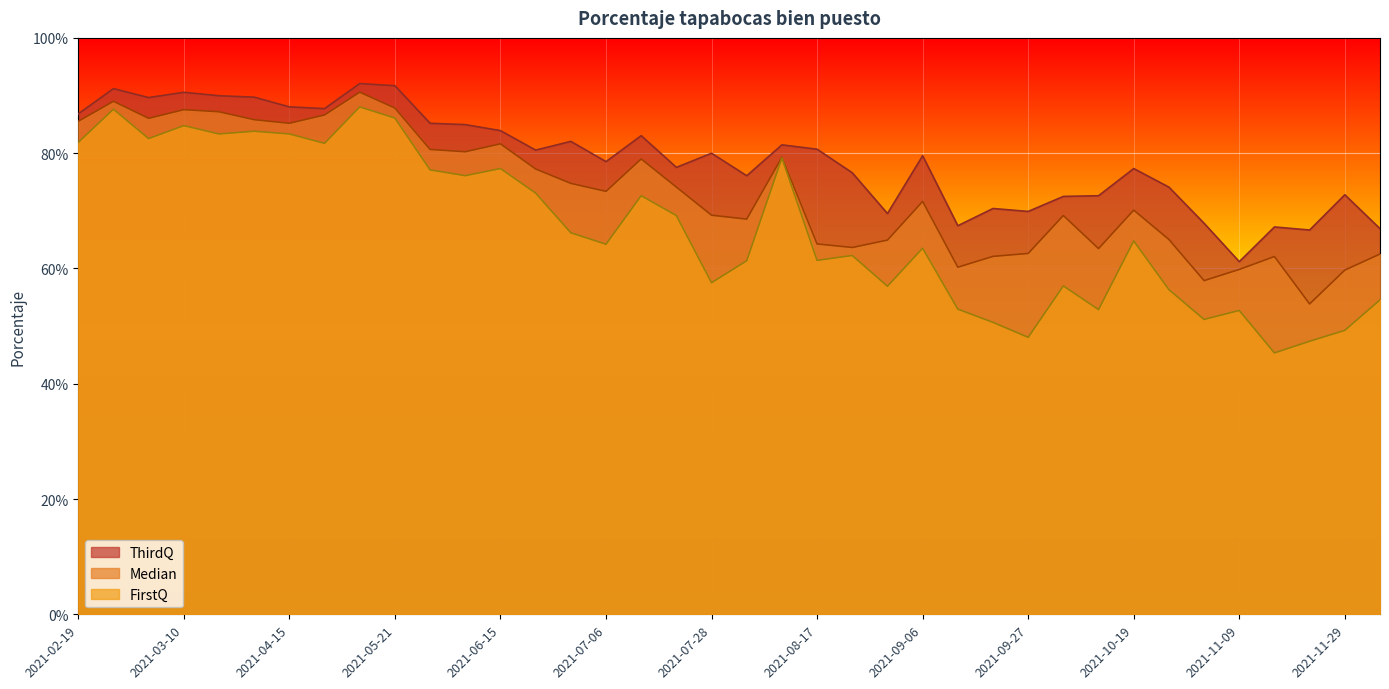

Where is ThirdQ nearest to the value 0?

2021-11-09